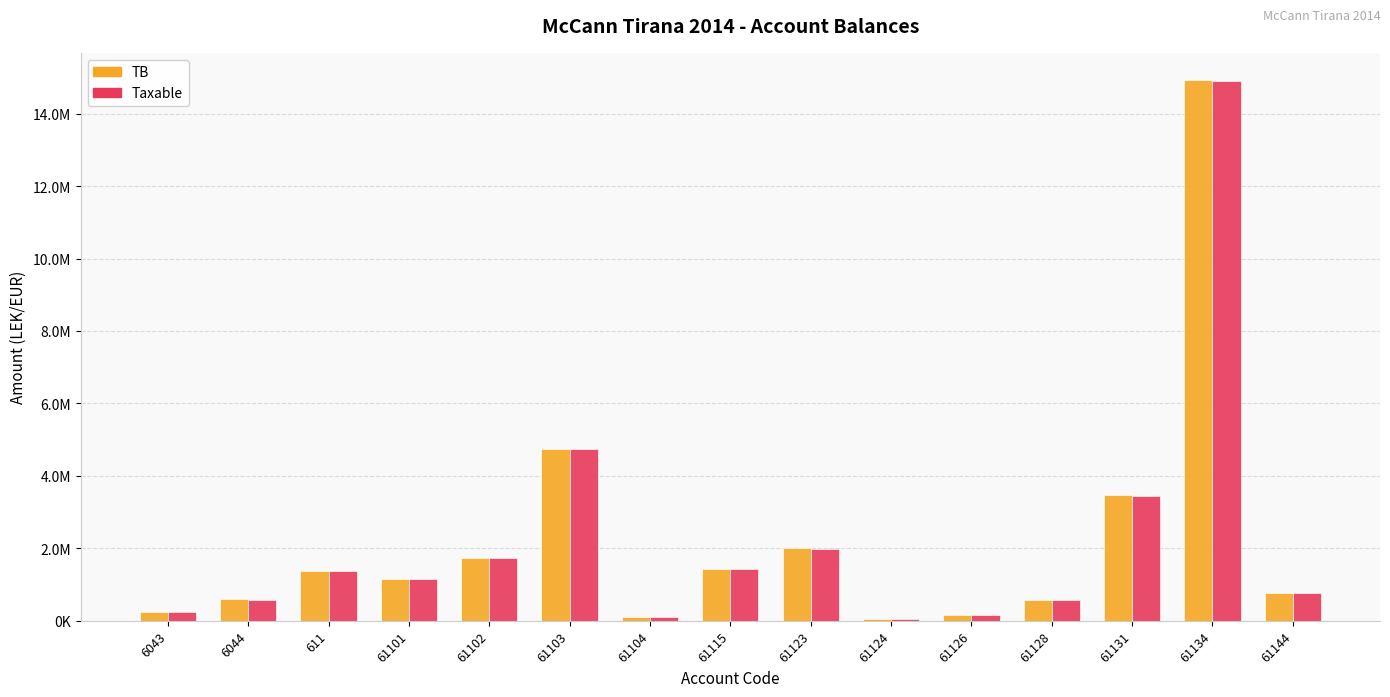

What are all the series names shown in the legend?

TB, Taxable